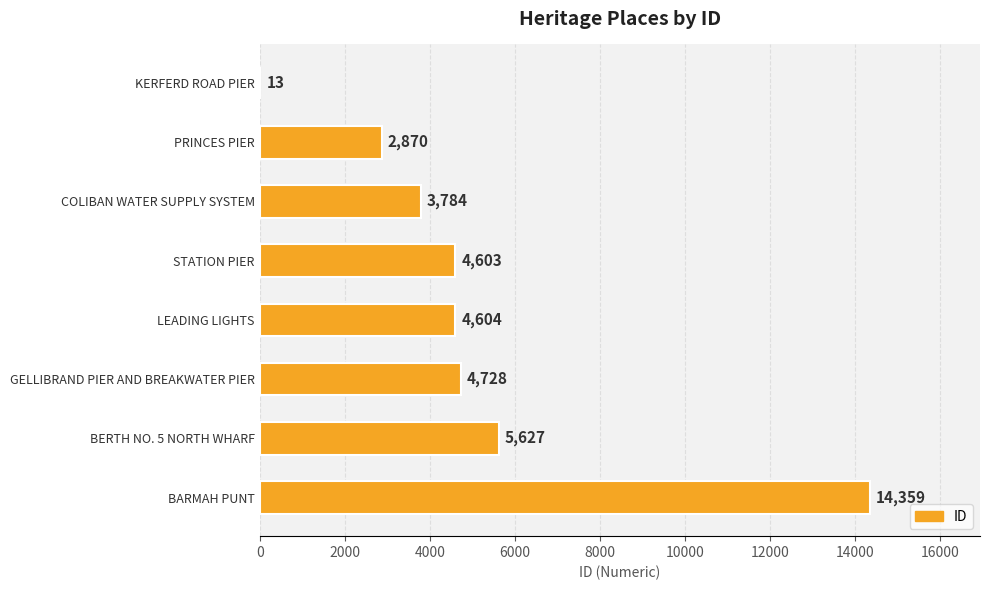

What is the greatest value displayed?

14359